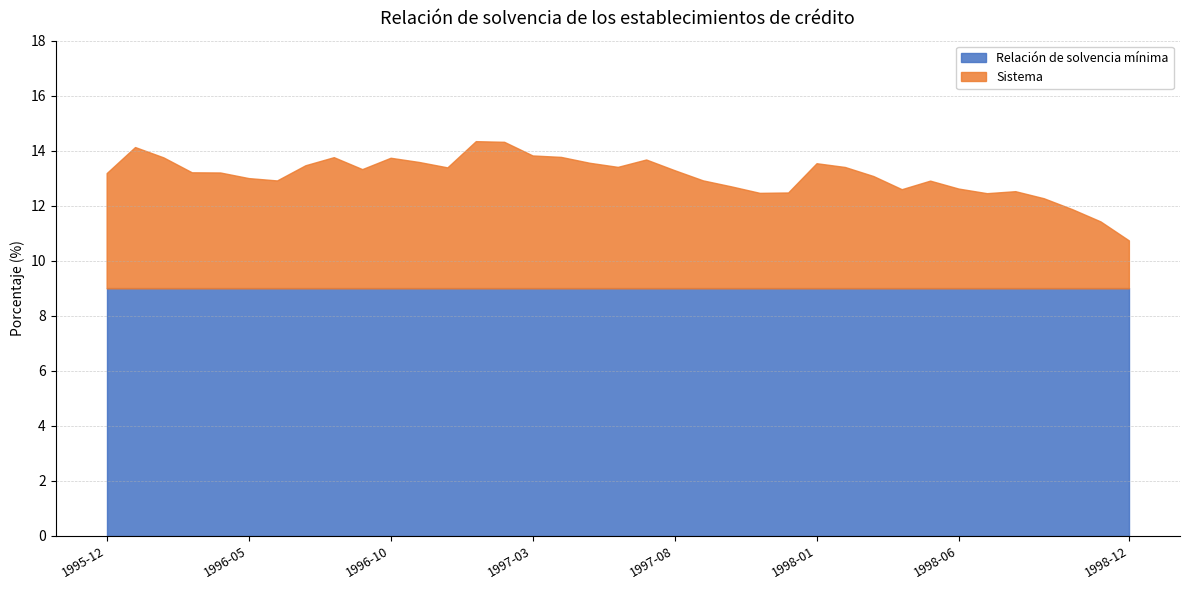

Is it true that Sistema equals 12.5 at 23?

True